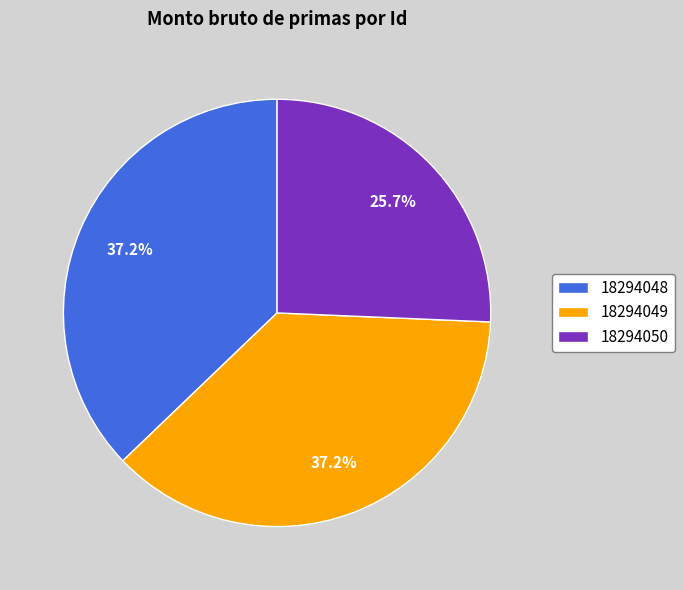

To the nearest percent, what portion does 18294050 represent?

26%